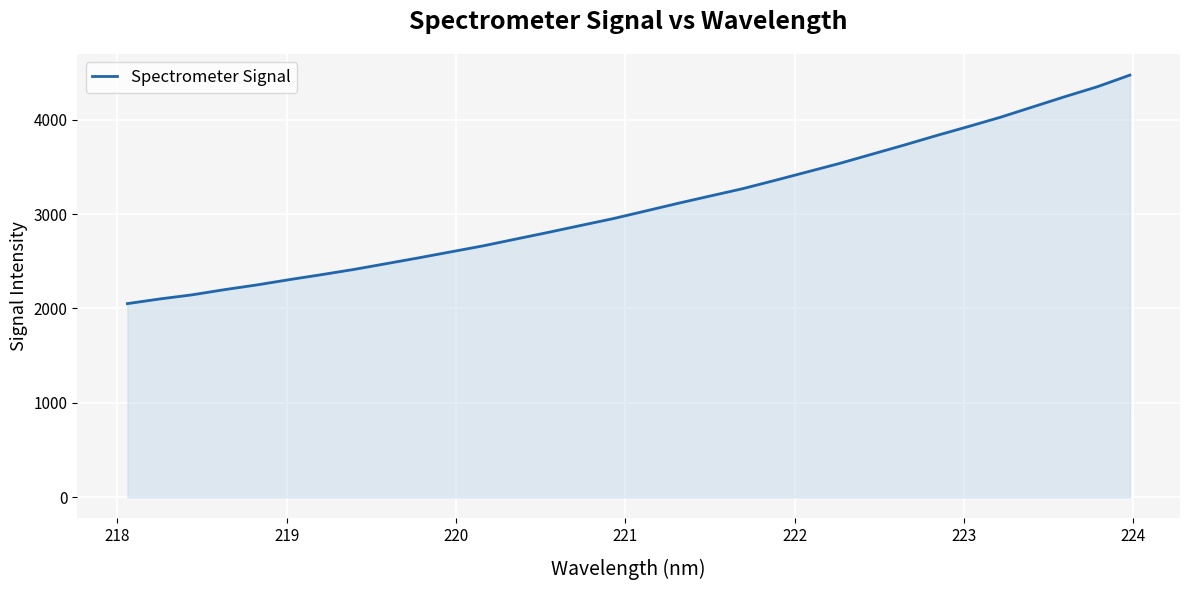

What is the average value?

3085.6